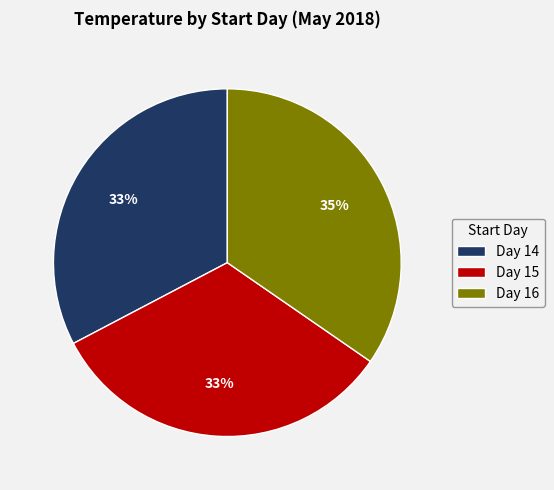

How many slices are in this pie chart?

3